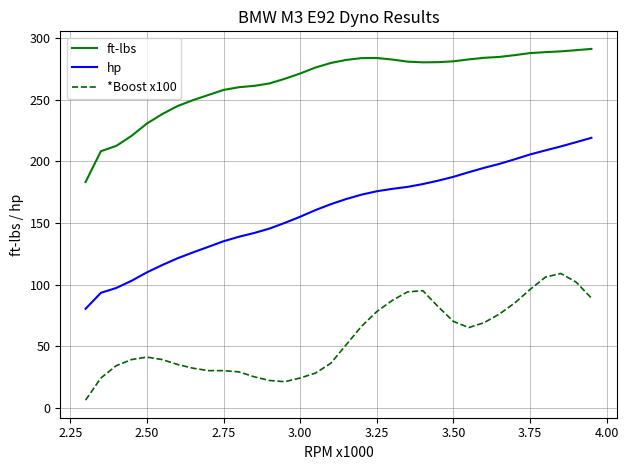

True or false: hp and ft-lbs intersect in this chart.

False